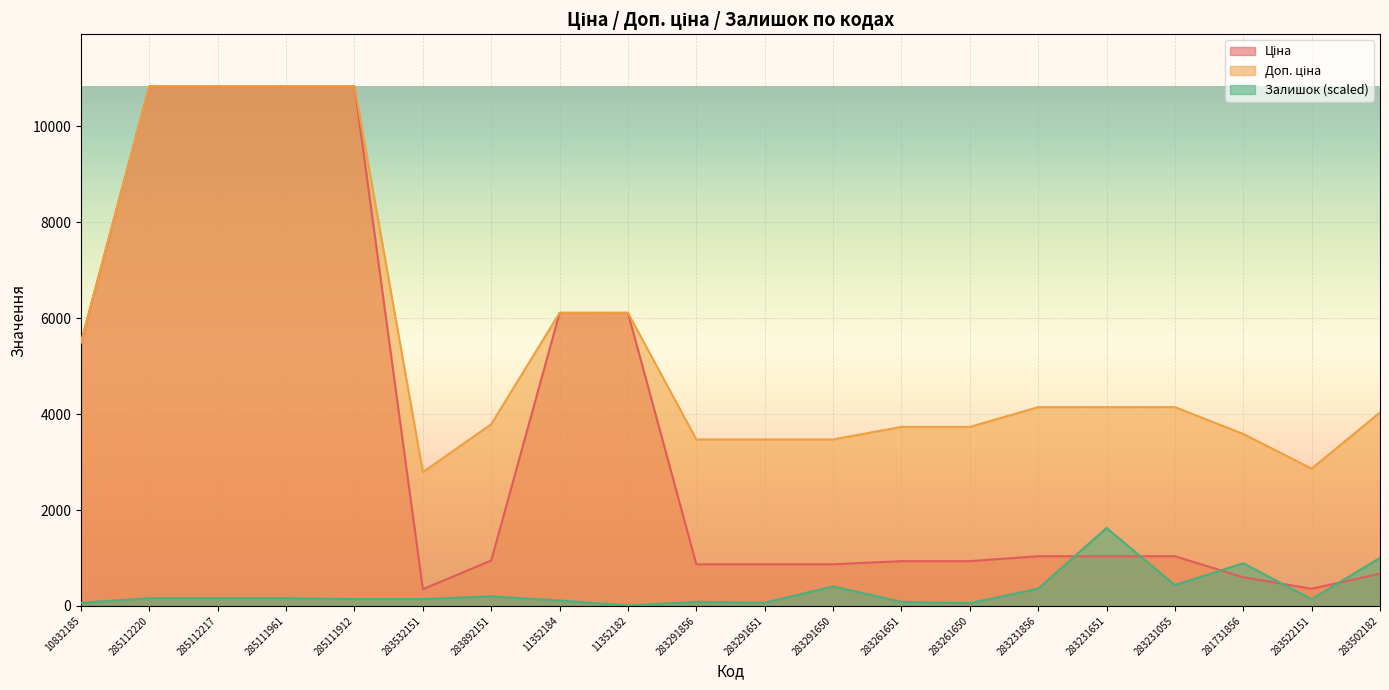

What is the label of the 11th point from the right?

283291856